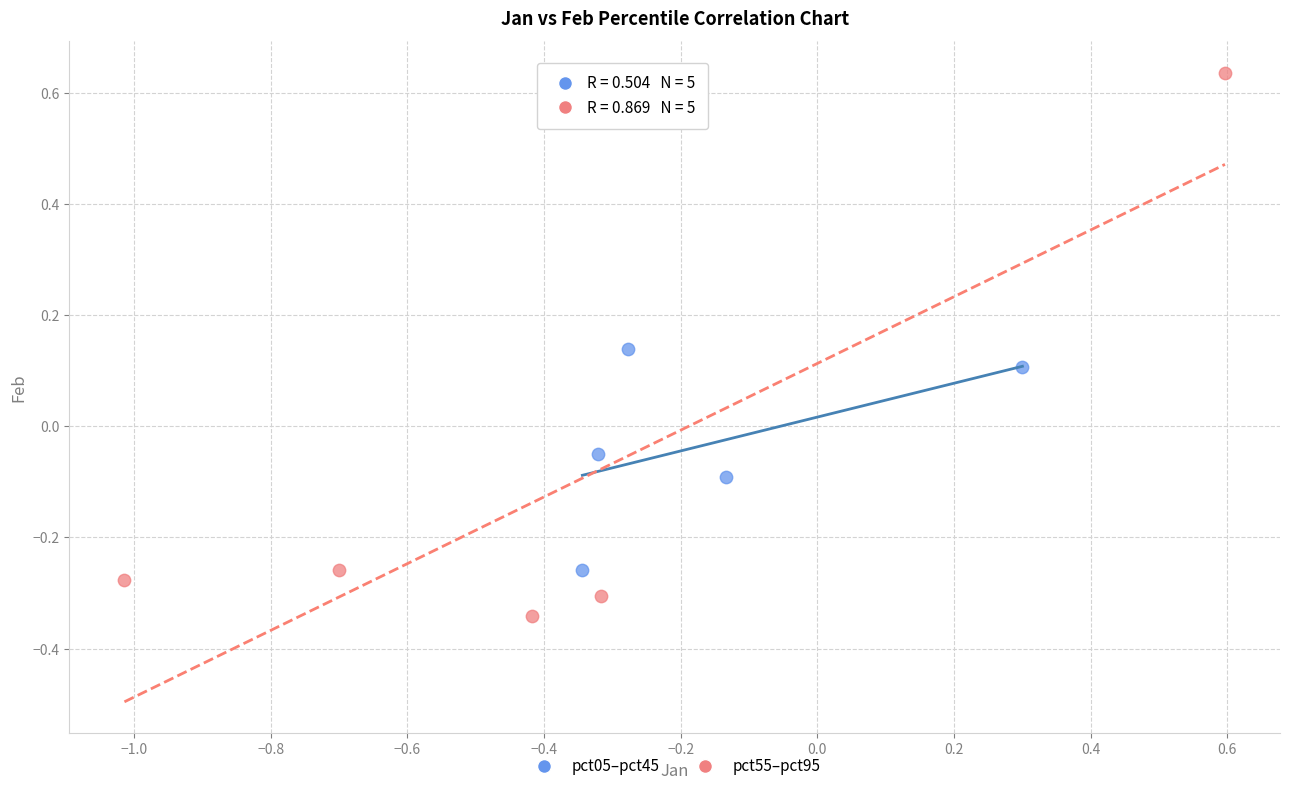

What are all the series names shown in the legend?

pct05–pct45, pct55–pct95